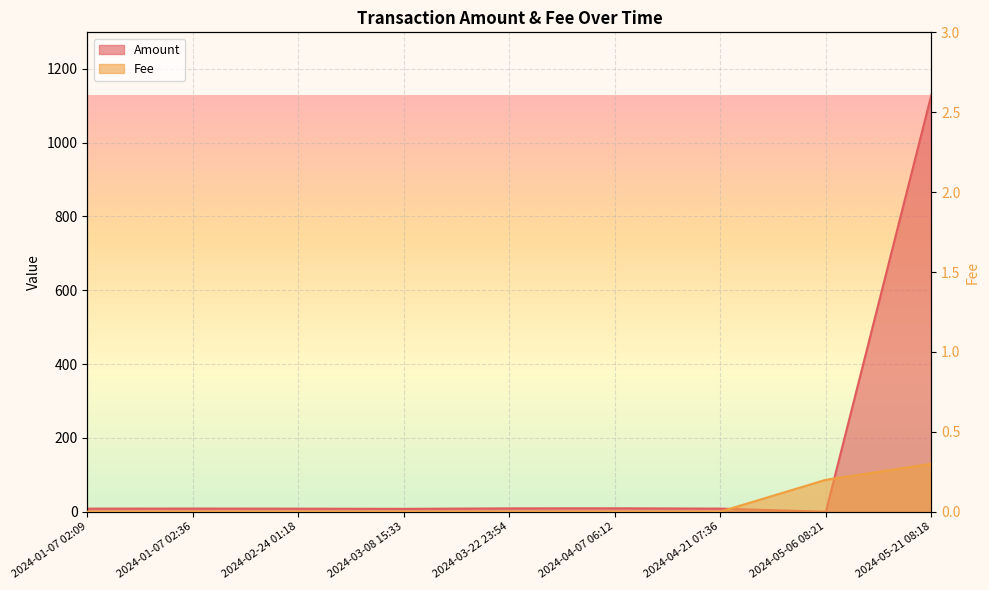

Which series changed the most between 2024-02-24 01:18 and 2024-03-22 23:54?

Amount